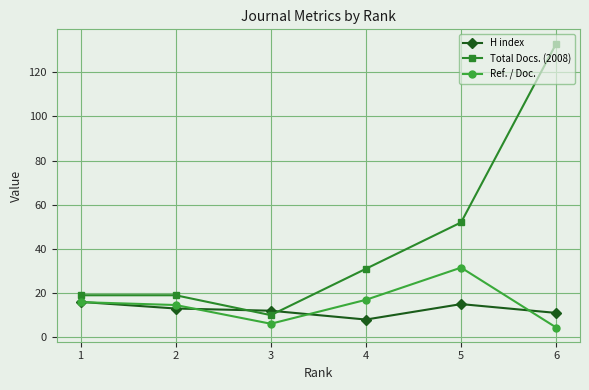

What is the sum of all Total Docs. (2008) values?

264.0